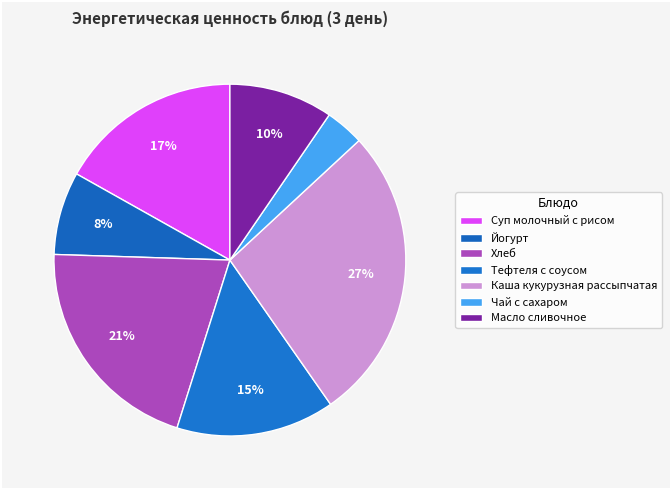

Count the number of slices in the pie.

7